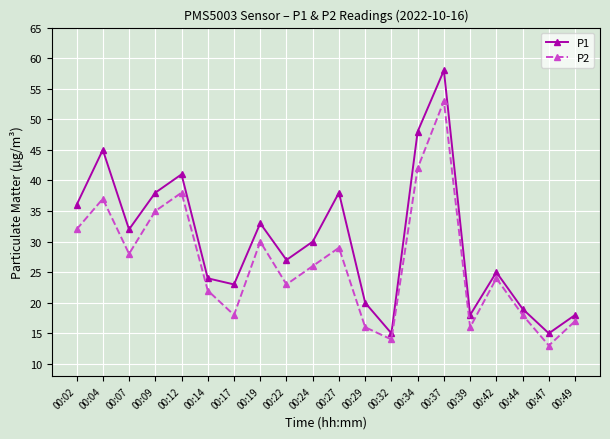

What is the maximum value shown in the chart?

58